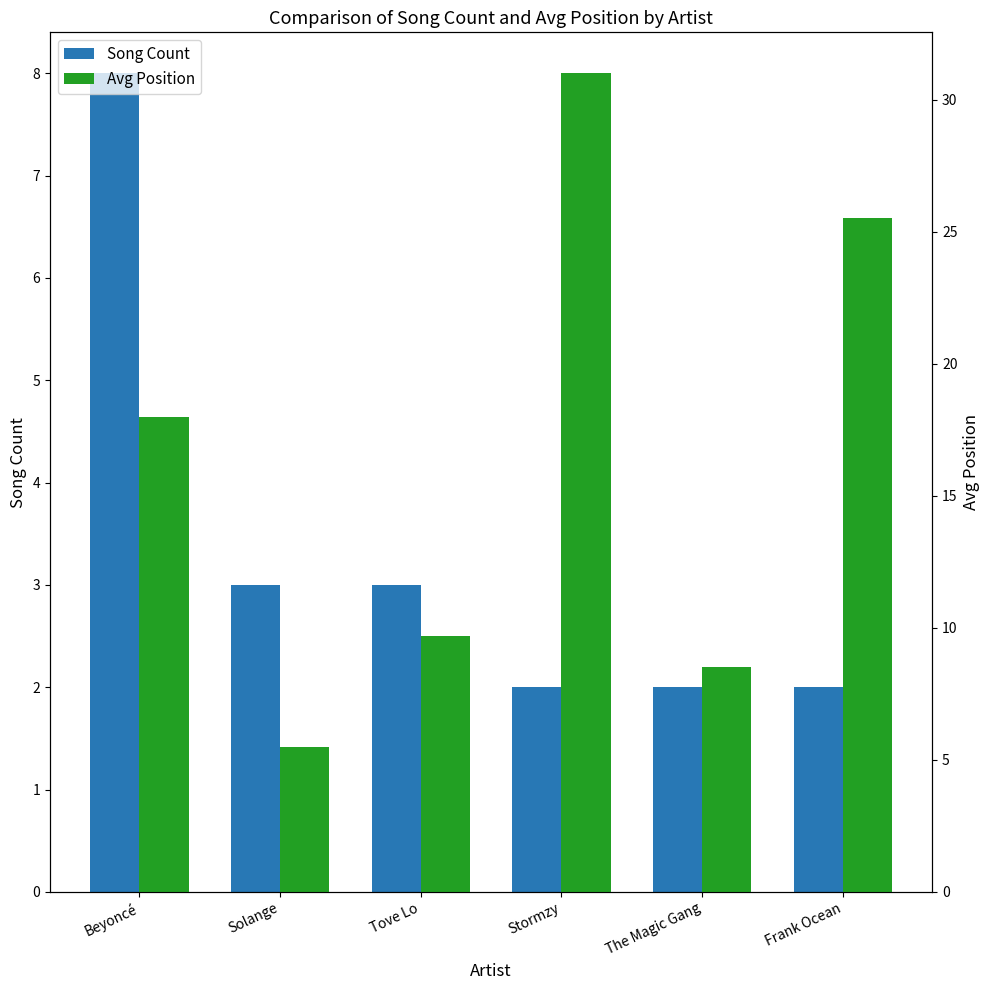

What is the label of the 5th bar from the right?

Solange